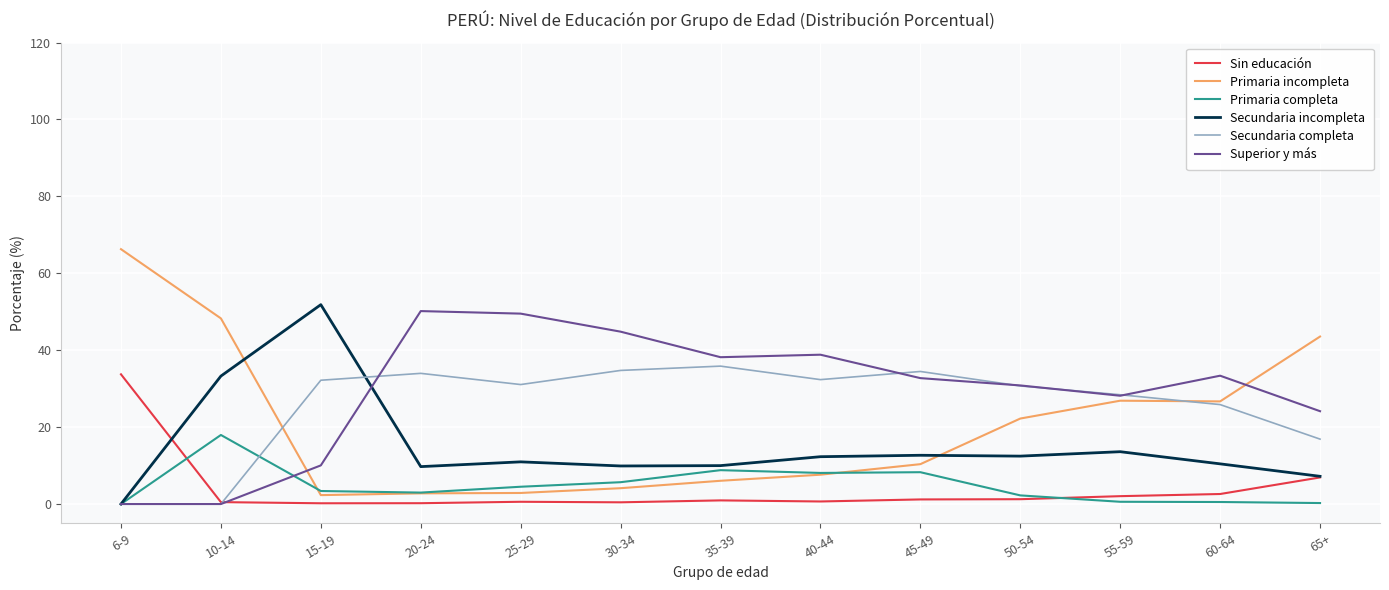

Between 15-19 and 65+, which series saw the biggest shift?

Secundaria incompleta